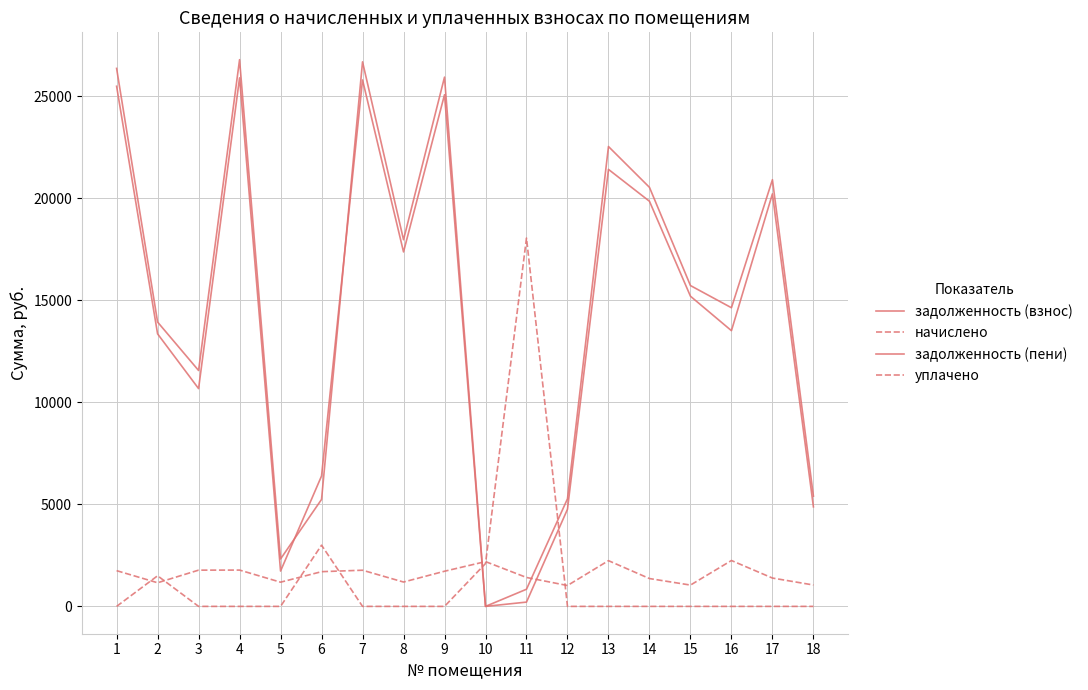

Is this an area chart (filled region under the line)?

No